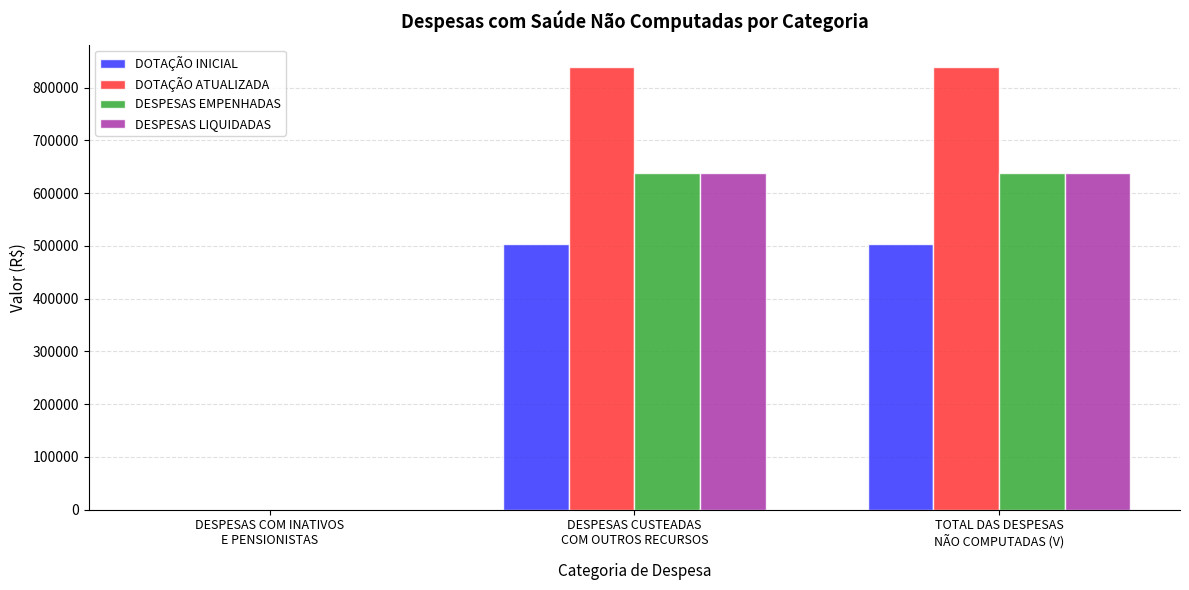

What is the total value across all series at TOTAL DAS DESPESAS
NÃO COMPUTADAS (V)?

2620137.6